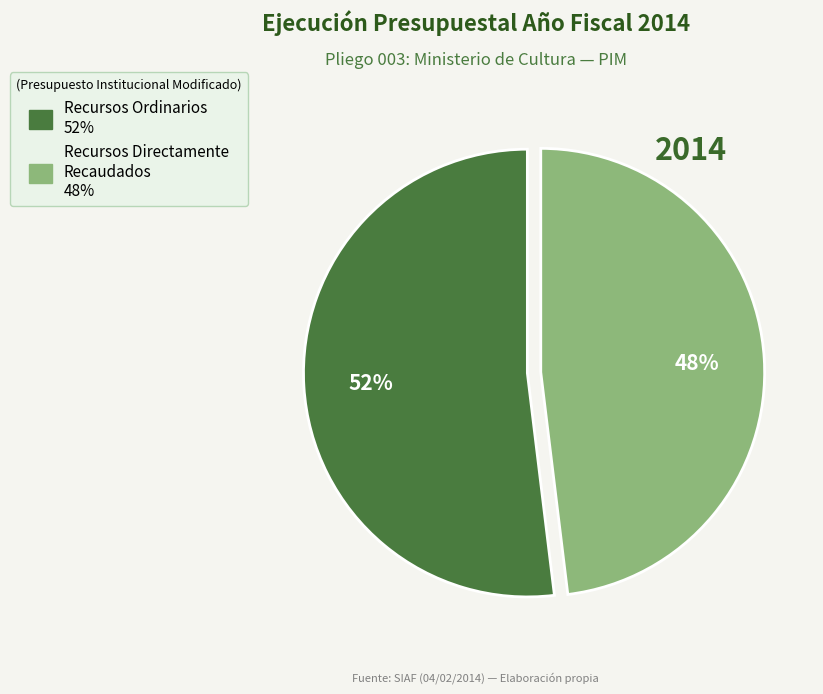

How many slices are in this pie chart?

2